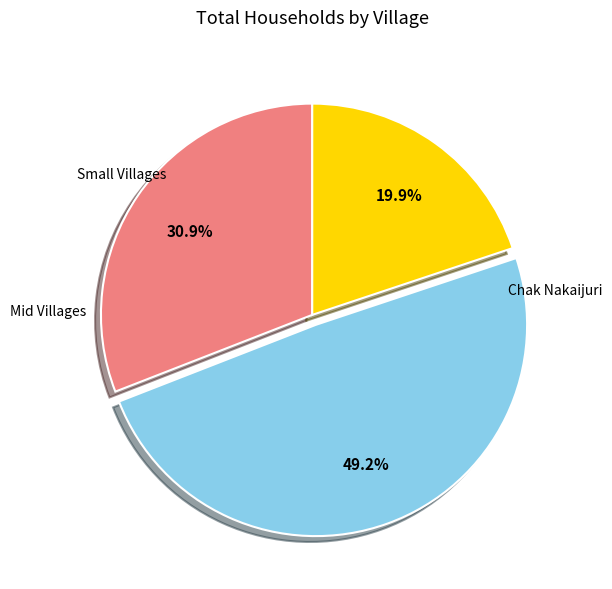

Does any single category account for the majority?

No